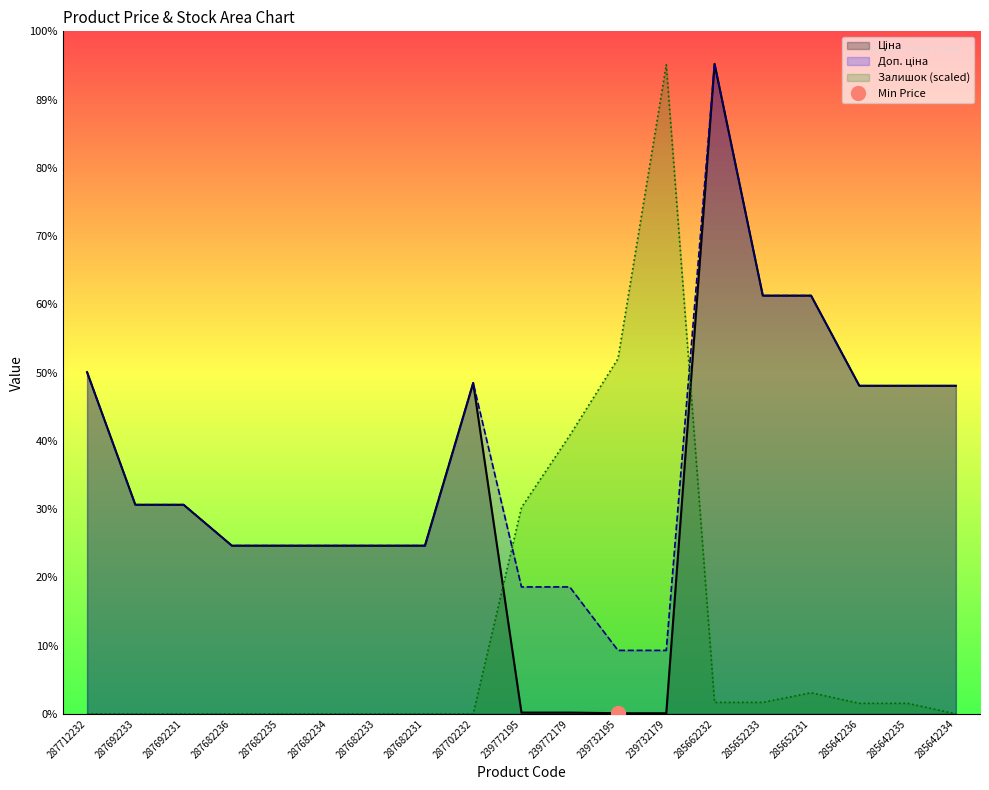

List the series in order of their peak value, lowest first.

Залишок, Ціна, Доп. ціна